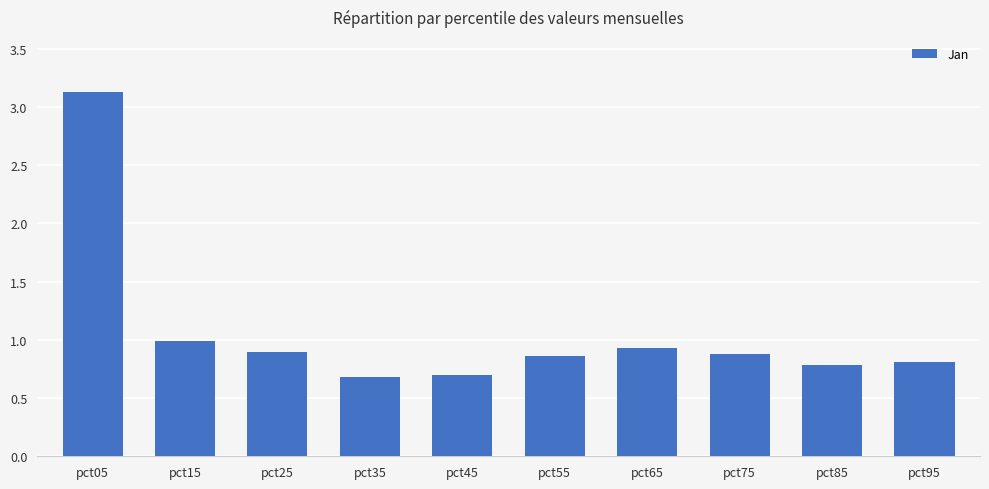

What is the value of the 5th bar from the left?

0.7